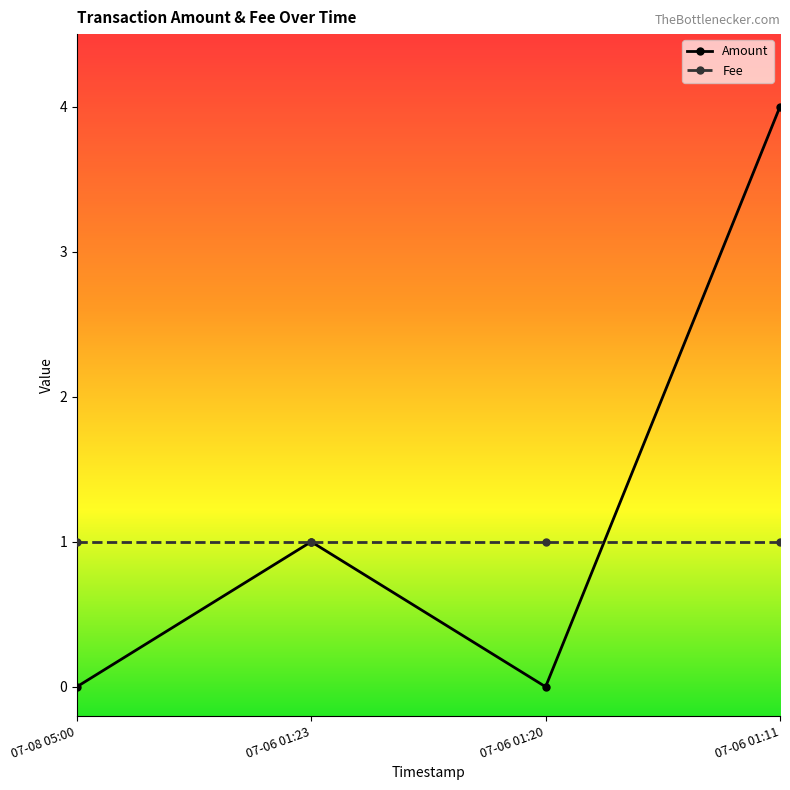

At which category is the sum across all series the highest?

07-06 01:11